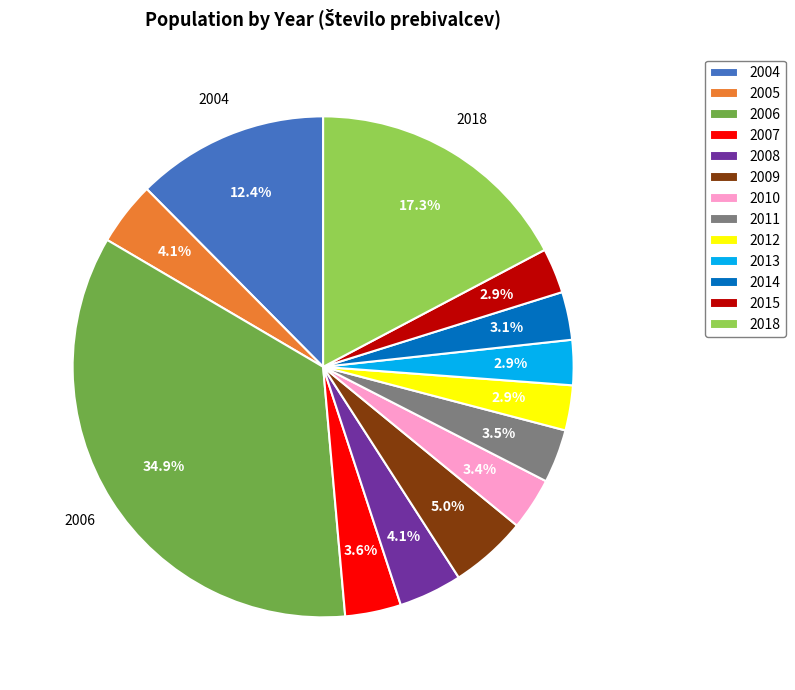

Which category has the biggest portion of the pie?

2006